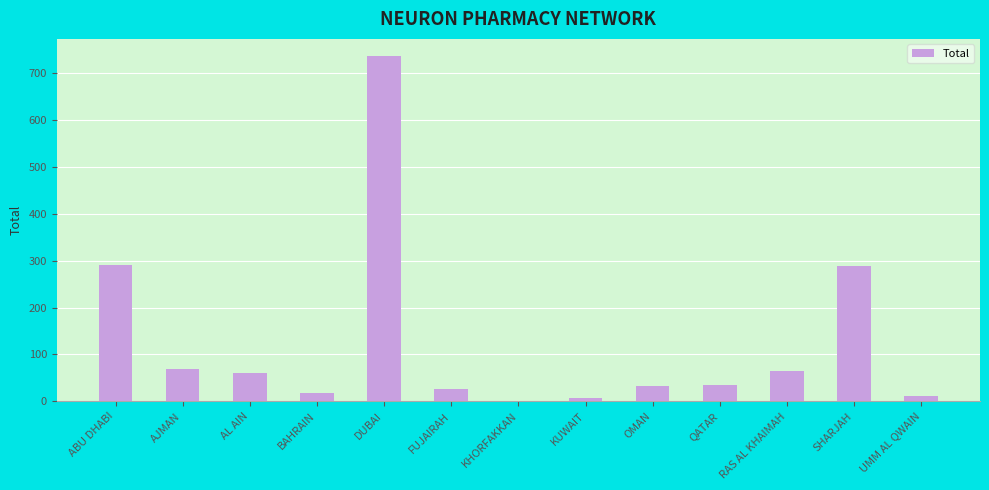

Which label corresponds to the largest value in the chart?

DUBAI